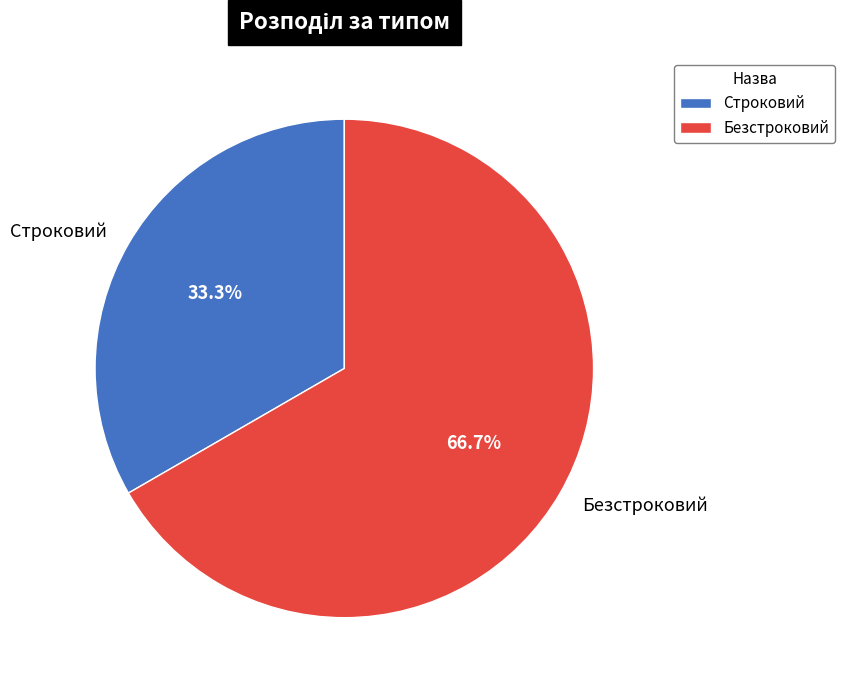

Count the number of slices in the pie.

2